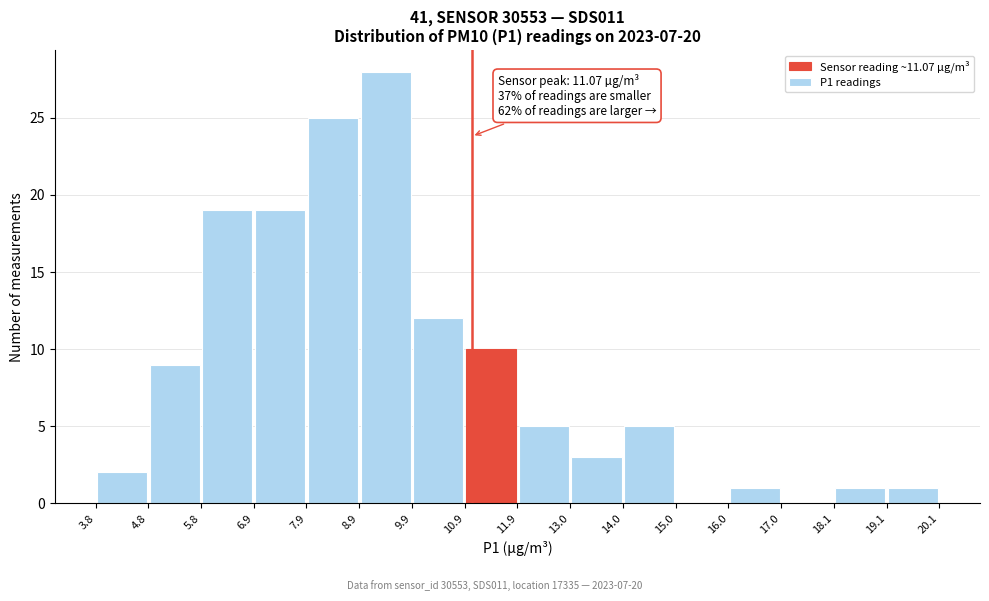

Which range on the x-axis has the tallest bar?

8.9 to 9.9